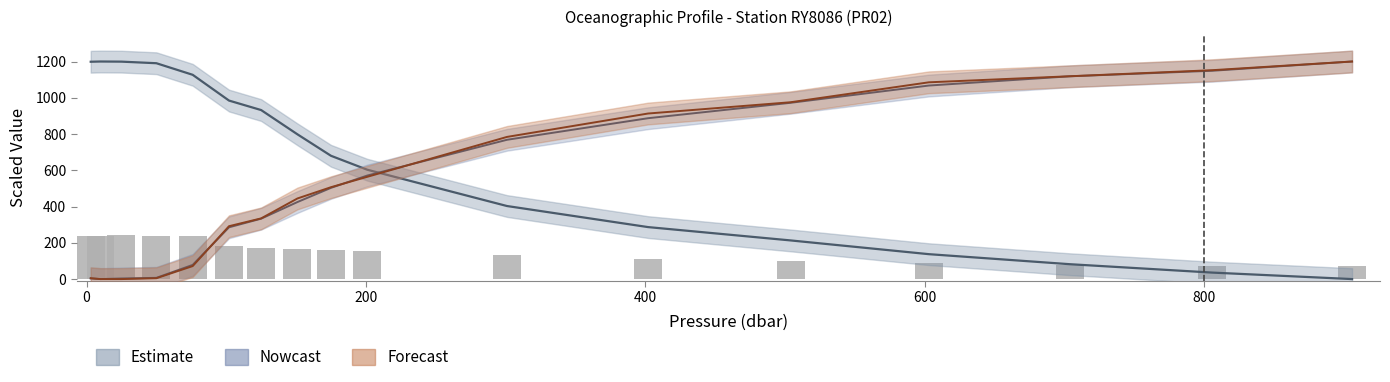

How many values are below 163?

8